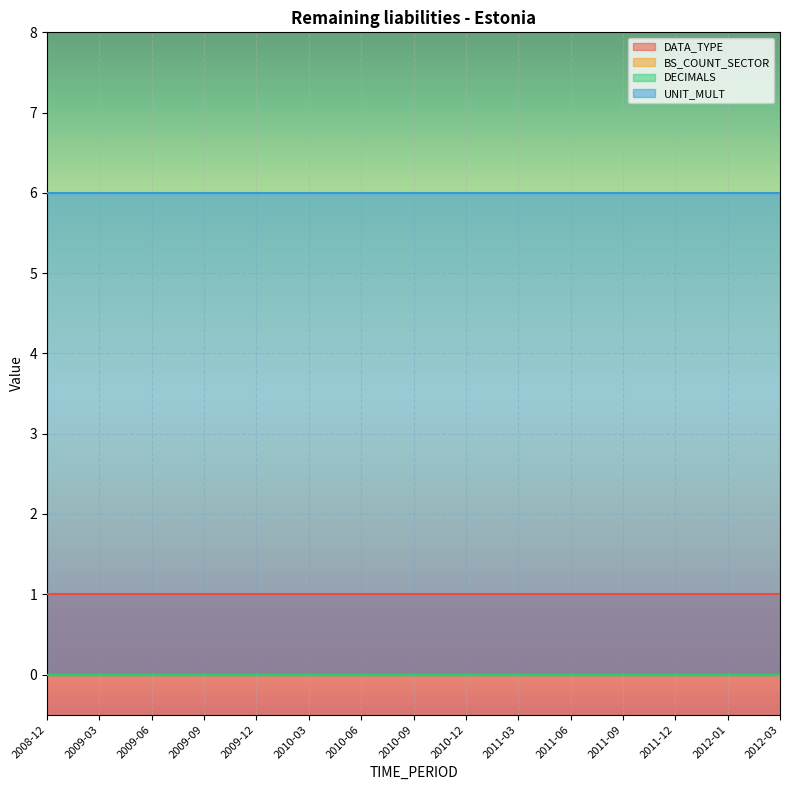

What are all the series names shown in the legend?

DATA_TYPE, BS_COUNT_SECTOR, DECIMALS, UNIT_MULT